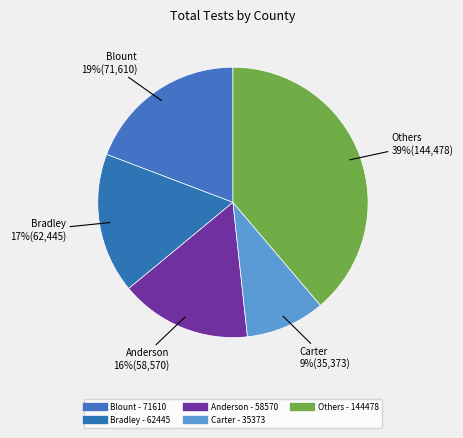

Count the number of slices in the pie.

5